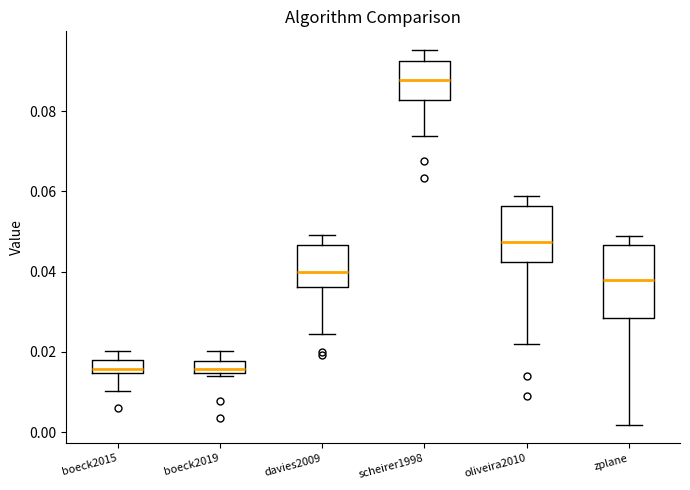

Which box is the tallest, from its lower edge to its upper edge?

zplane